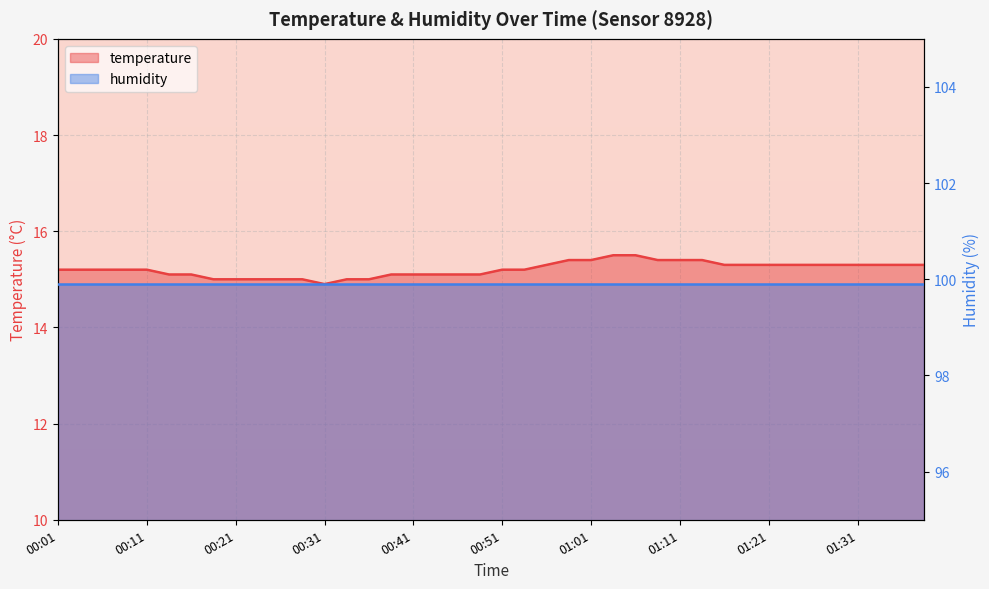

Where is the first local minimum?

00:31